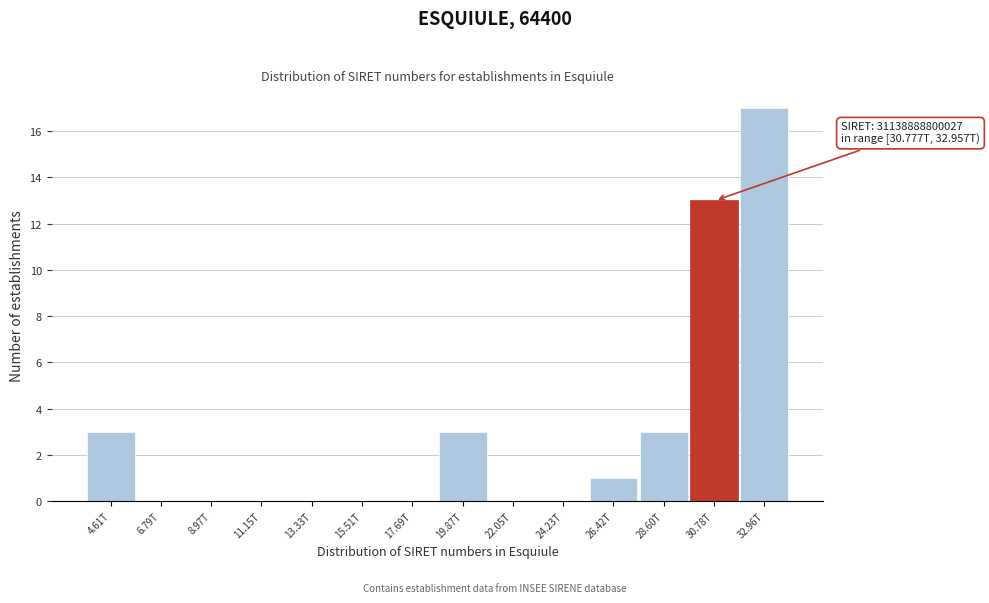

Reading left to right, transcribe all the data shown in this chart.

4.61T=3	6.79T=0	8.97T=0	11.15T=0	13.33T=0	15.51T=0	17.69T=0	19.87T=3	22.05T=0	24.23T=0	26.42T=1	28.60T=3	30.78T=13	32.96T=17